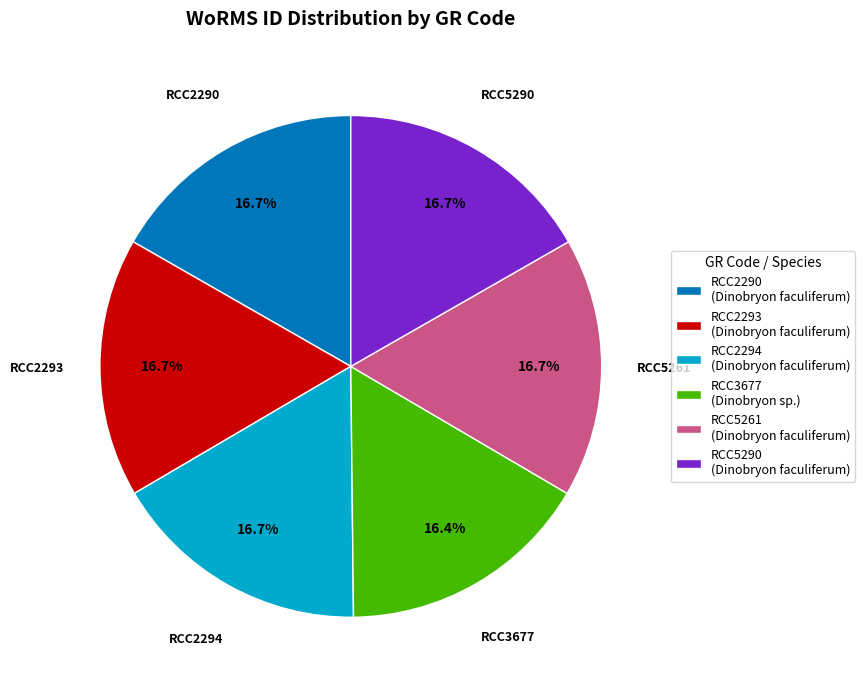

What percentage is the RCC2293 slice, to the nearest percent?

17%